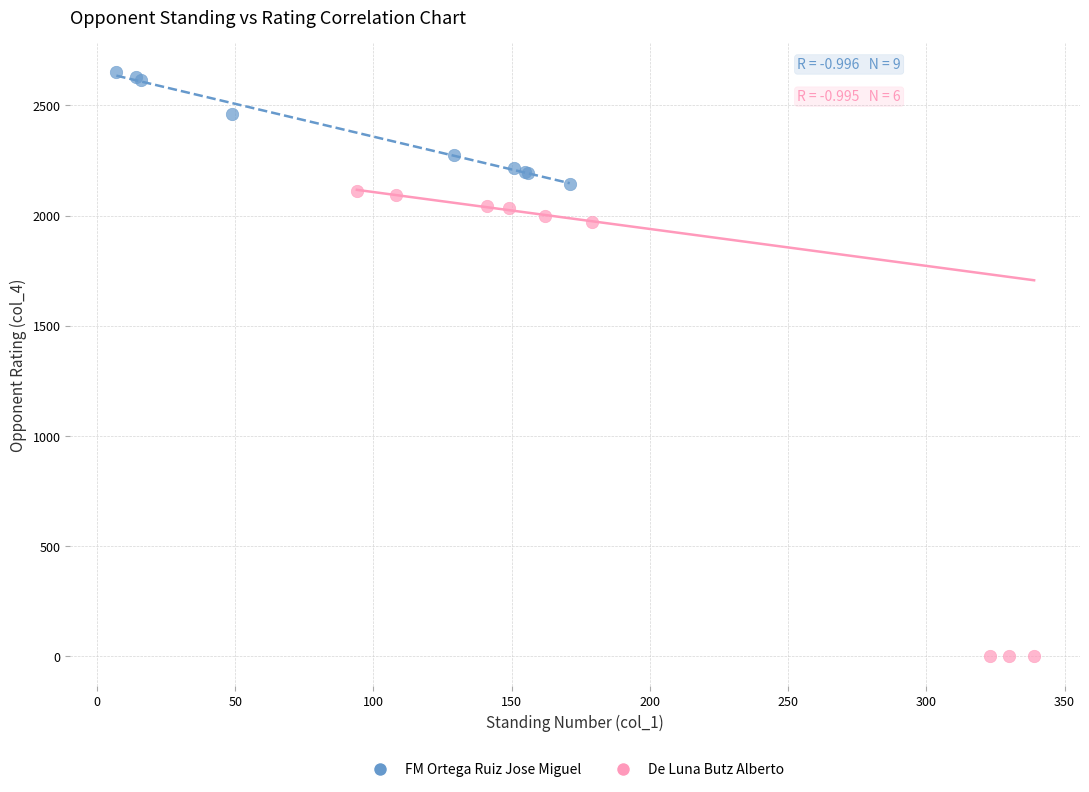

Which series has the largest Y range (max minus min)?

De Luna Butz Alberto